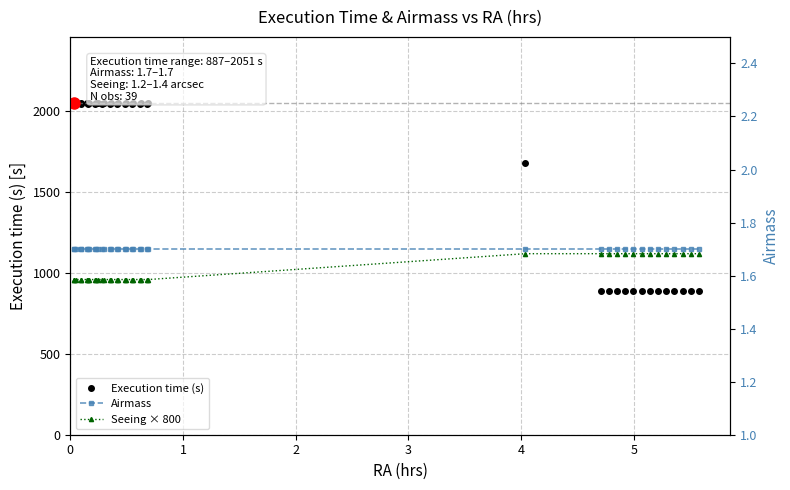

Rank the series by their maximum value, from lowest to highest.

Airmass, Seeing × 800, Execution time (s)